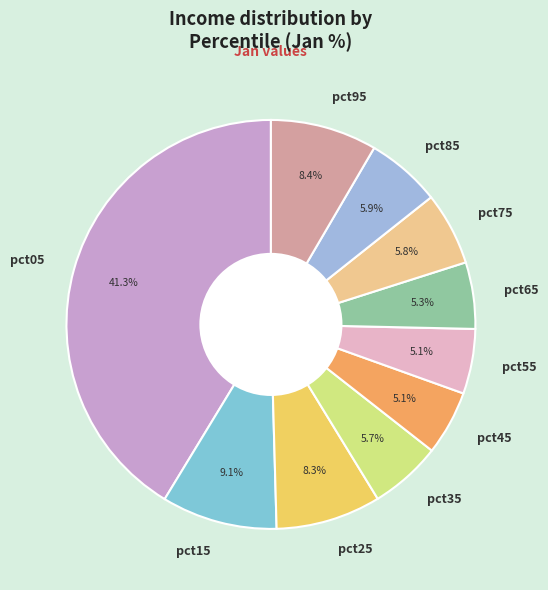

Is there any slice that represents more than half of the pie?

No